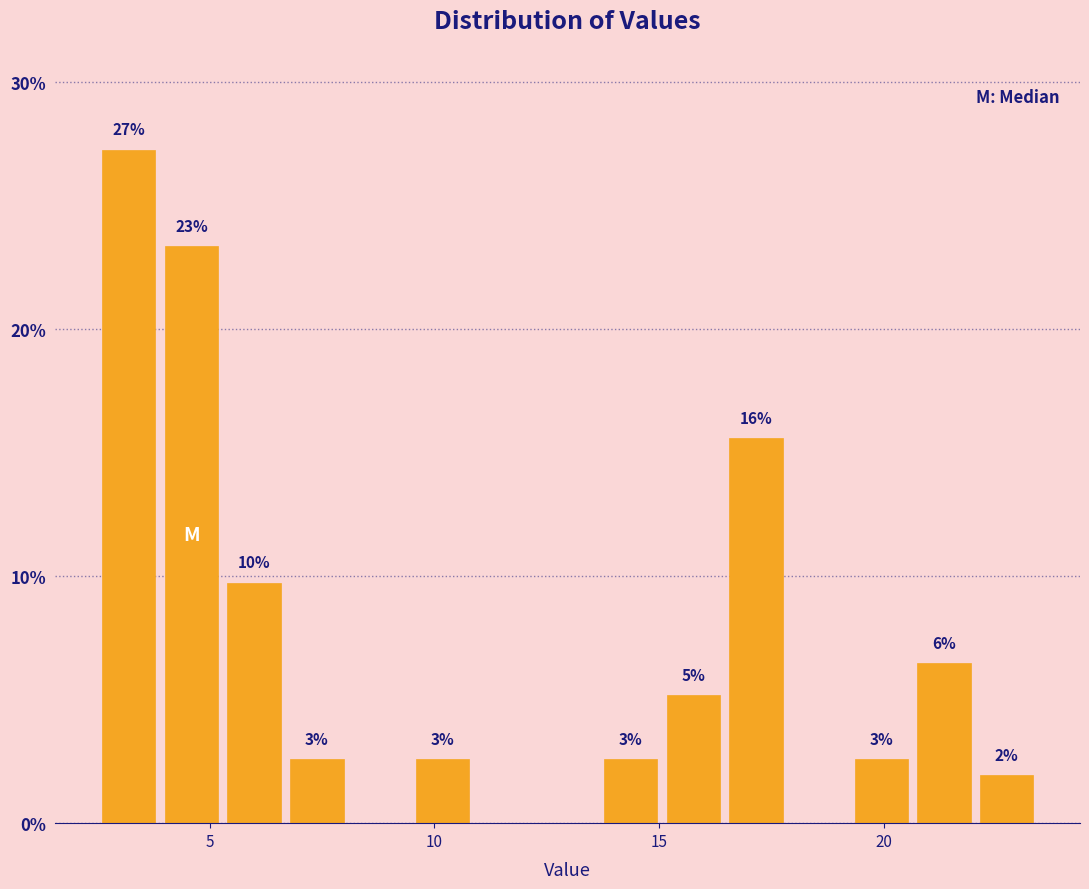

Read against the x-axis, roughly where is the centre of the tallest bar?

3.0